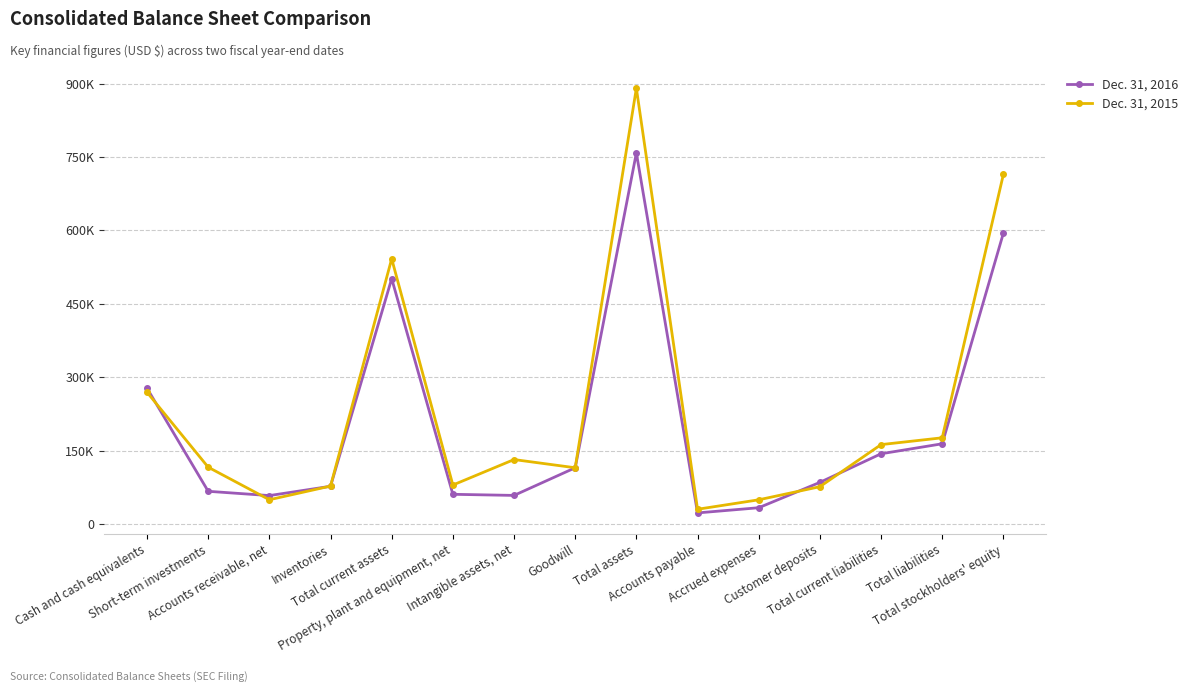

At which category does Dec. 31, 2015 reach its first local valley?

Accounts receivable, net